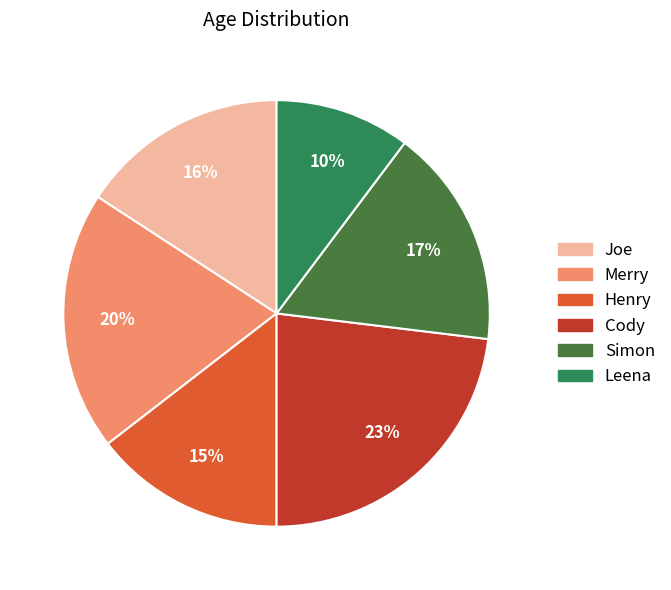

To the nearest percent, what is the difference between the largest and smallest slice percentages?

13%